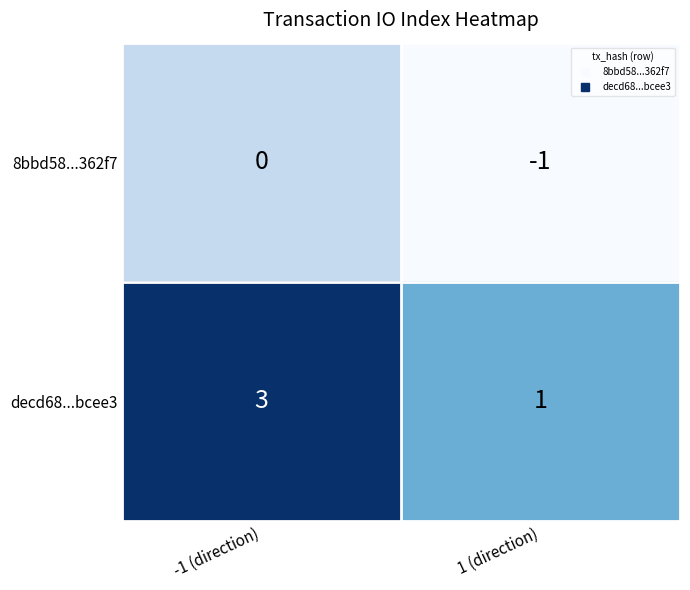

Reading left to right, extract all data points from this chart.

8bbd58...362f7: -1 (direction)=0	1 (direction)=-1
decd68...bcee3: -1 (direction)=3	1 (direction)=1